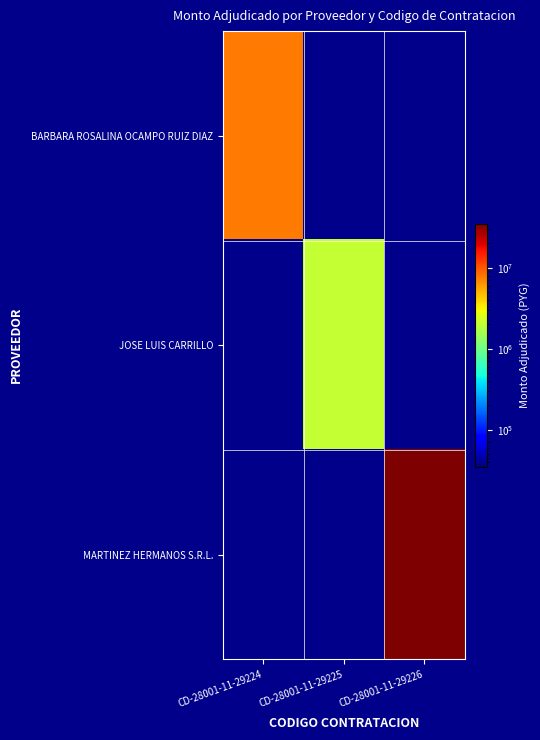

At CD-28001-11-29225, list the series in order from smallest to largest.

BARBARA ROSALINA OCAMPO RUIZ DIAZ, MARTINEZ HERMANOS S.R.L., JOSE LUIS CARRILLO